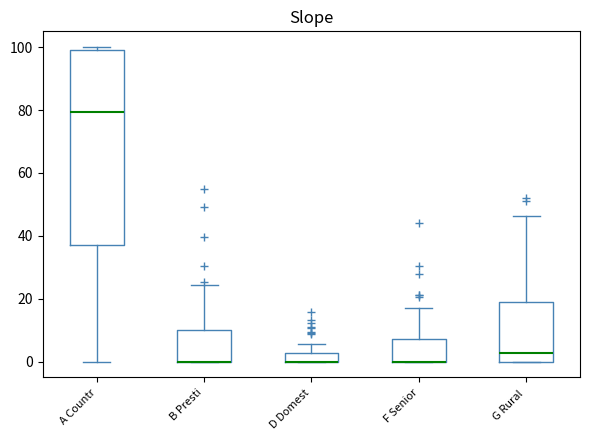

Which box is the tallest, from its lower edge to its upper edge?

A Countr